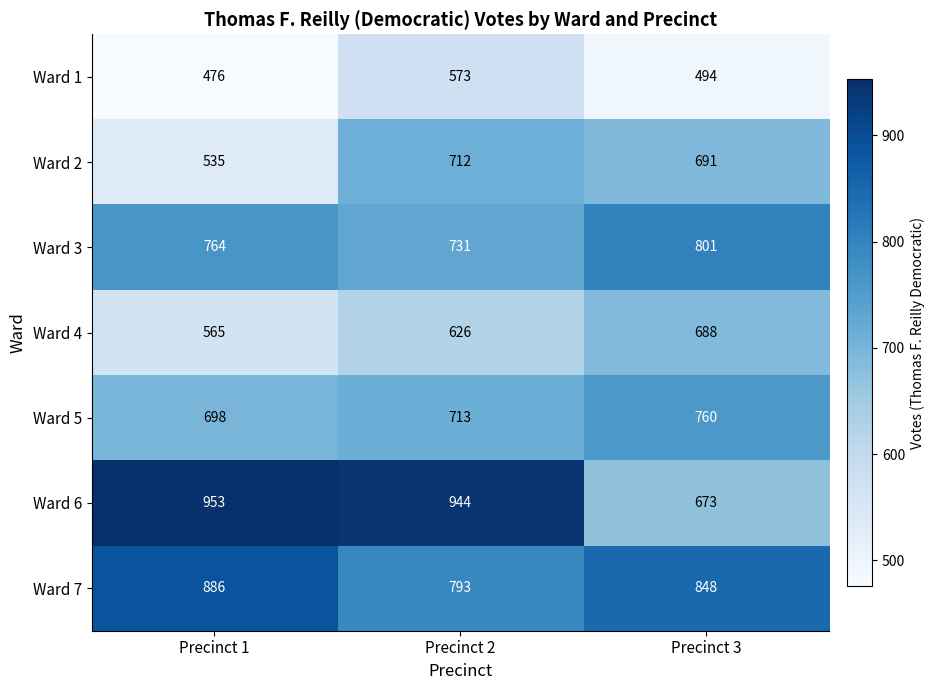

What is the sum of all Ward 4 values?

1879